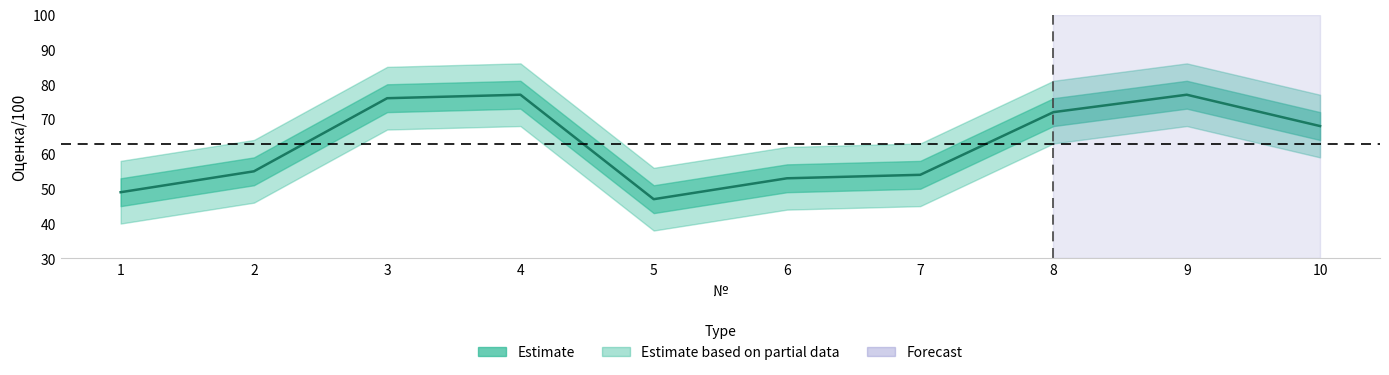

How many points are lower than both their immediate neighbors (excluding endpoints)?

1